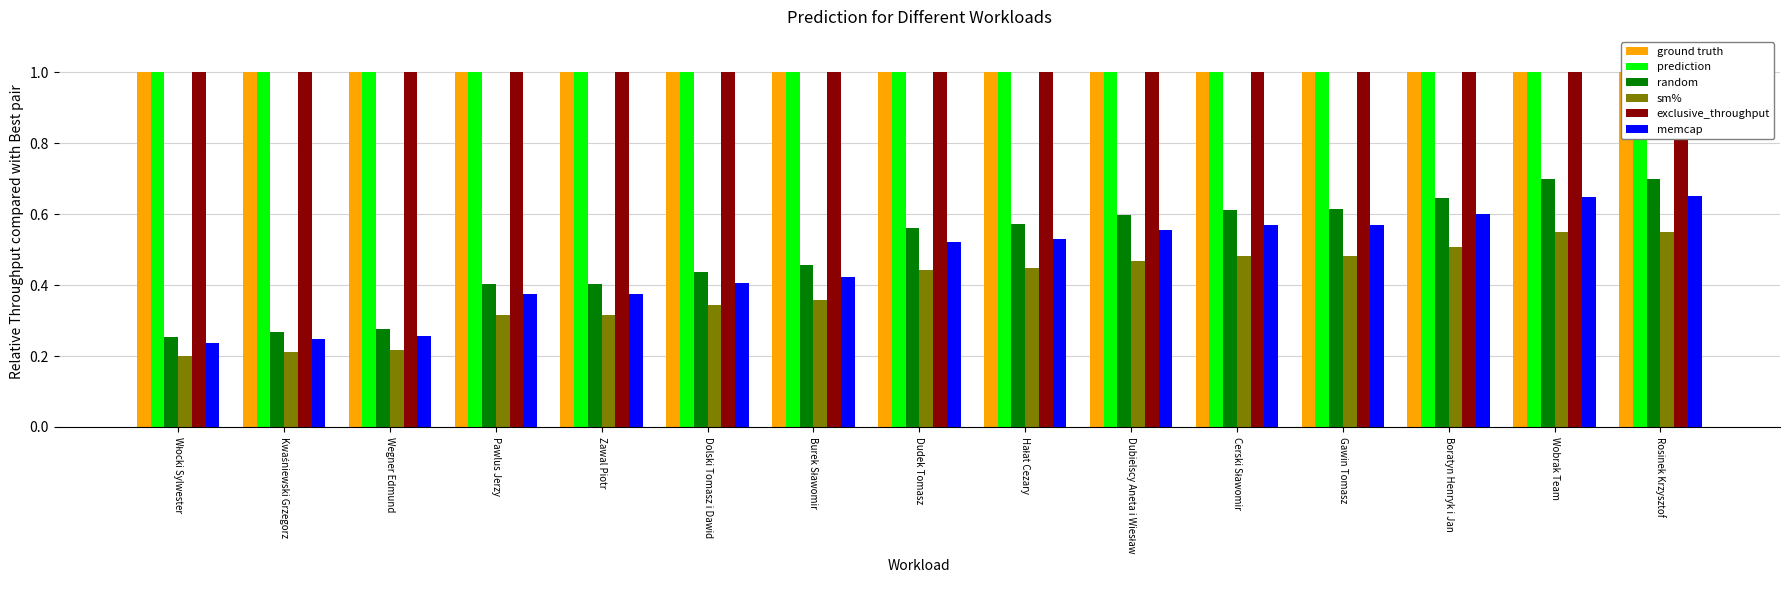

What is the sum of the ground truth values at Hałat Cezary and Cerski Sławomir?

2.0